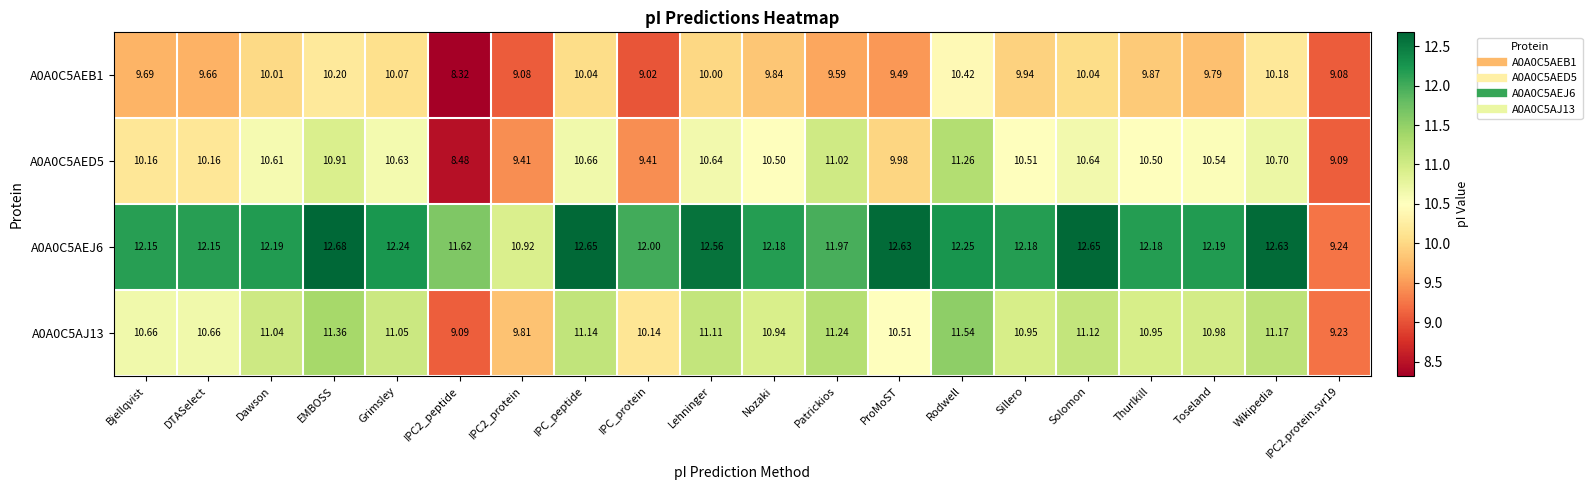

At which category does the chart reach its peak across all series?

EMBOSS